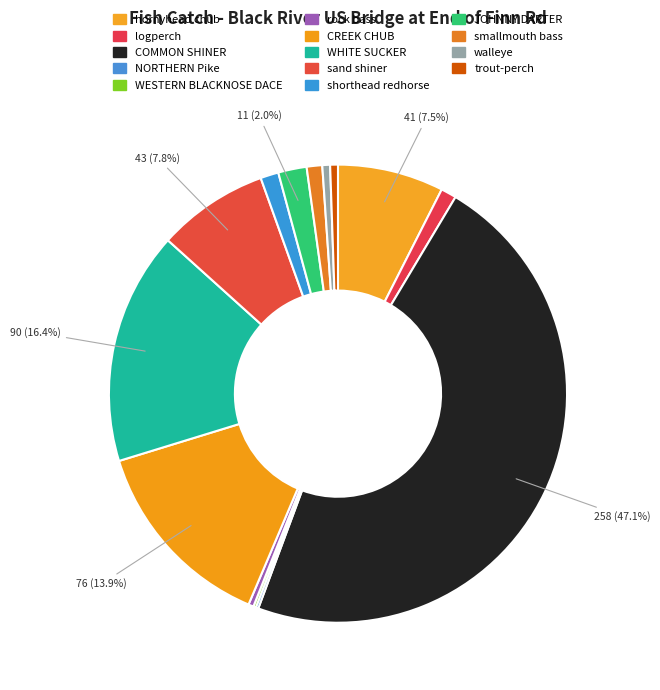

Does walleye represent more than half of the total?

No